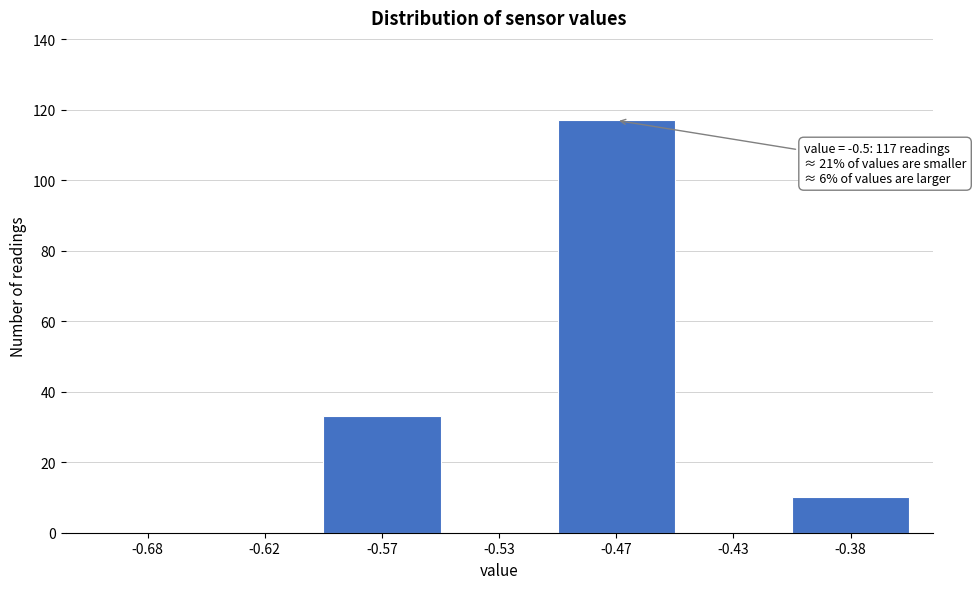

Reading left to right, transcribe all the data shown in this chart.

-0.68=0	-0.62=0	-0.57=33	-0.53=0	-0.47=117	-0.43=0	-0.38=10